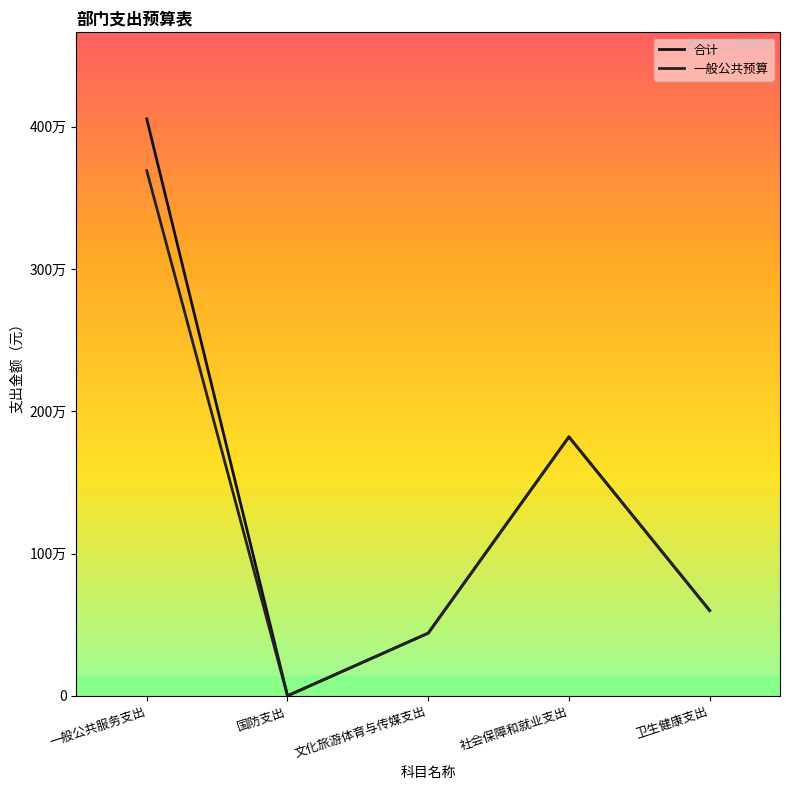

Read the 合计 value at 一般公共服务支出.

4054759.4